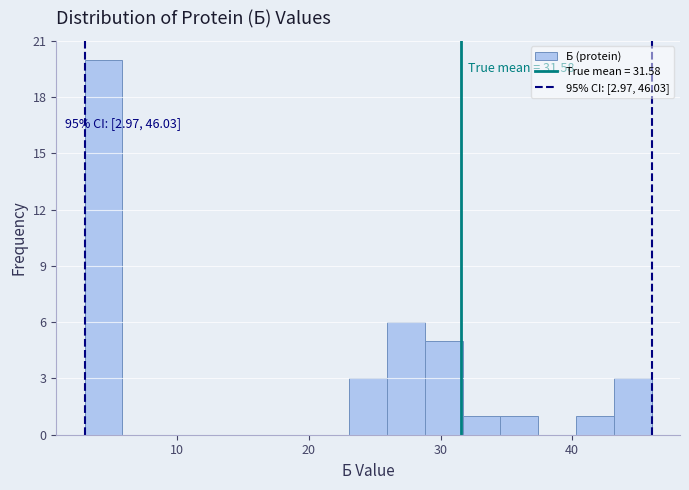

Read against the x-axis, roughly where is the centre of the tallest bar?

4